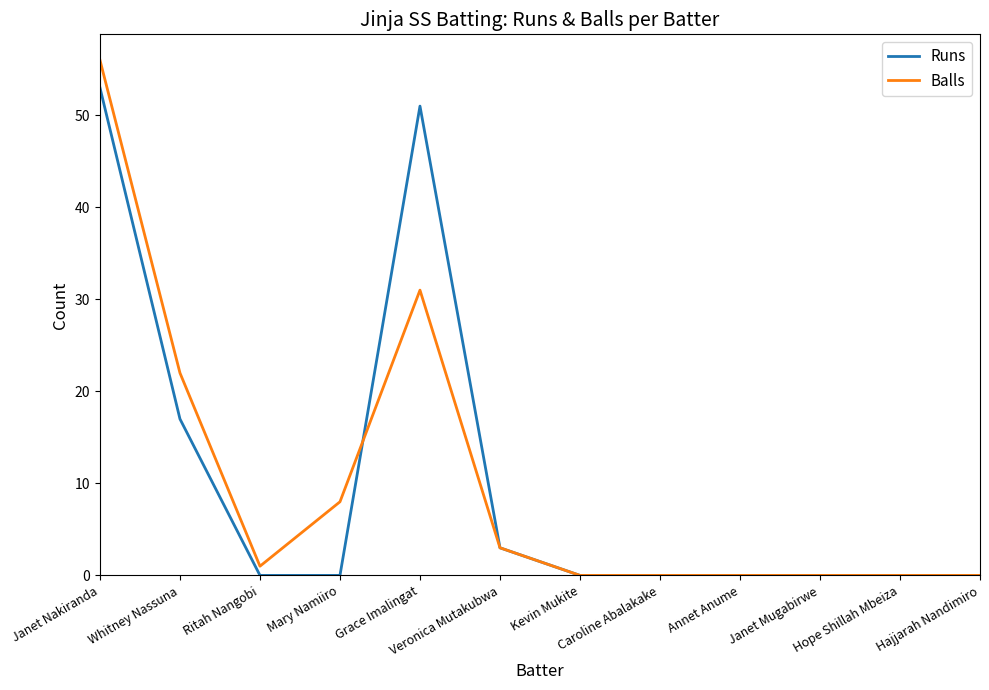

At how many categories does at least one series exceed 43?

2